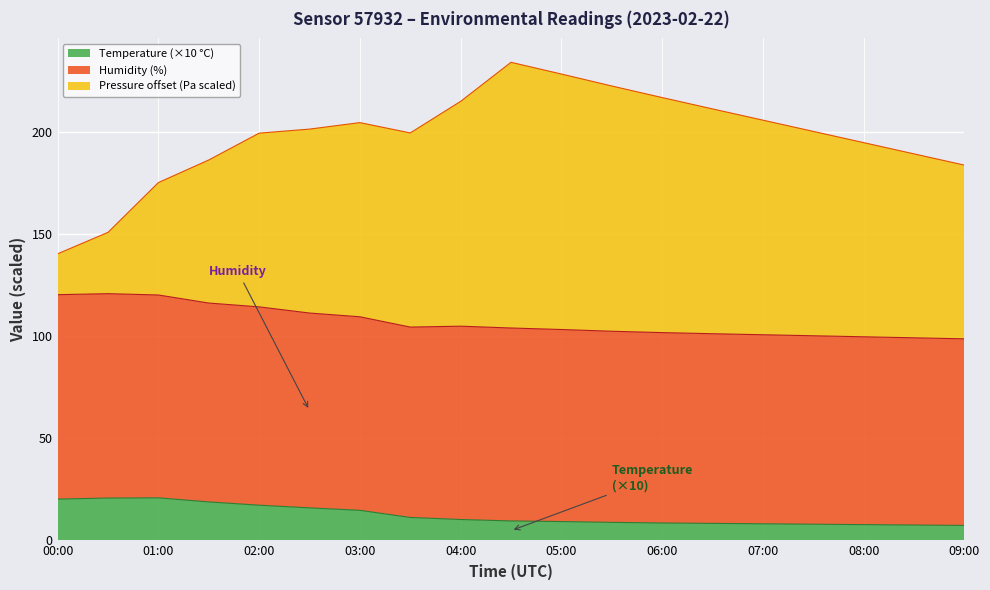

What is the label of the 4th point from the right?

07:30